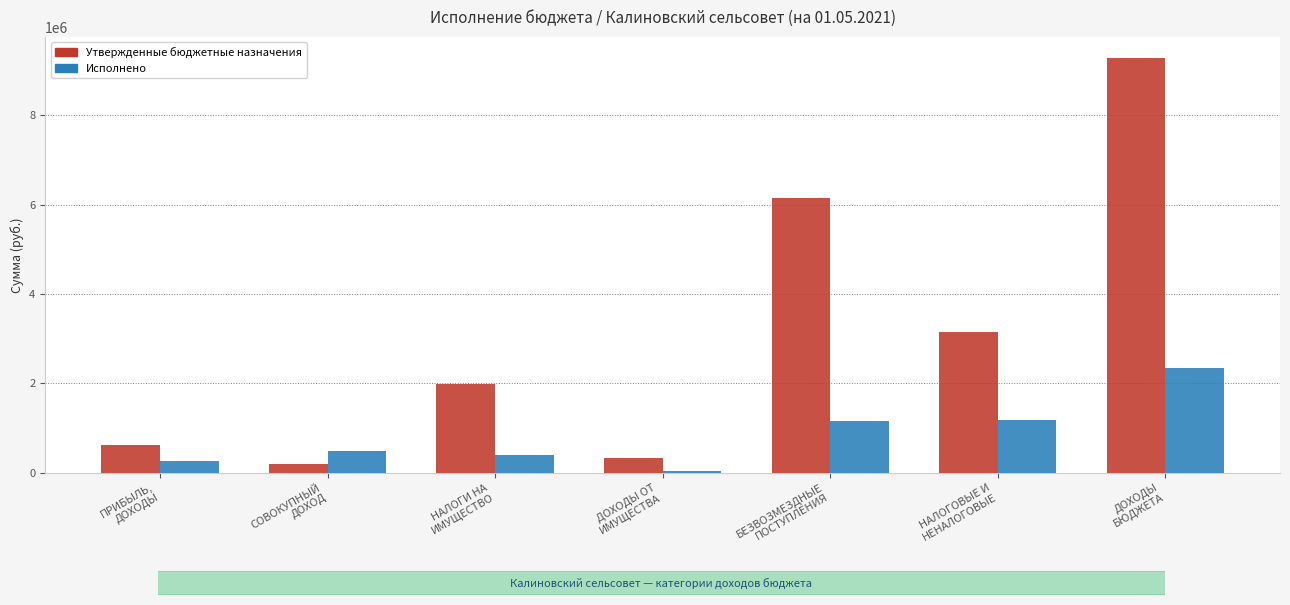

What are all the series names shown in the legend?

Утвержденные бюджетные назначения, Исполнено